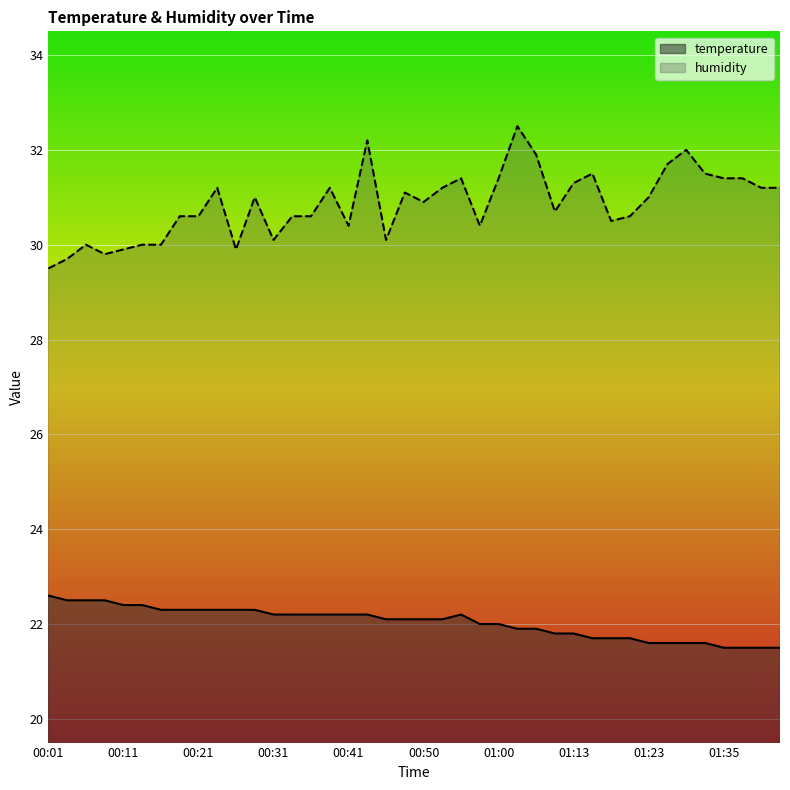

The value of temperature at 00:53 is 9.2. True or false?

False